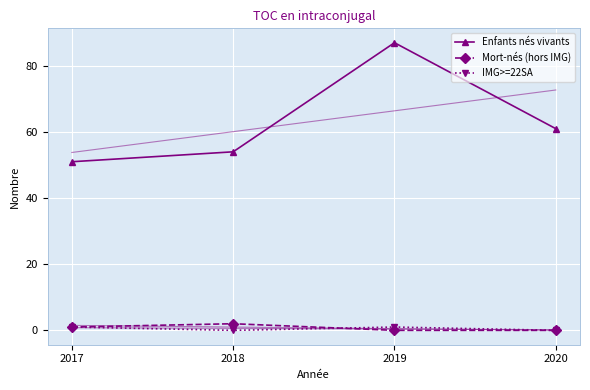

What is the difference between the second highest and second lowest values in the IMG>=22SA series?

1